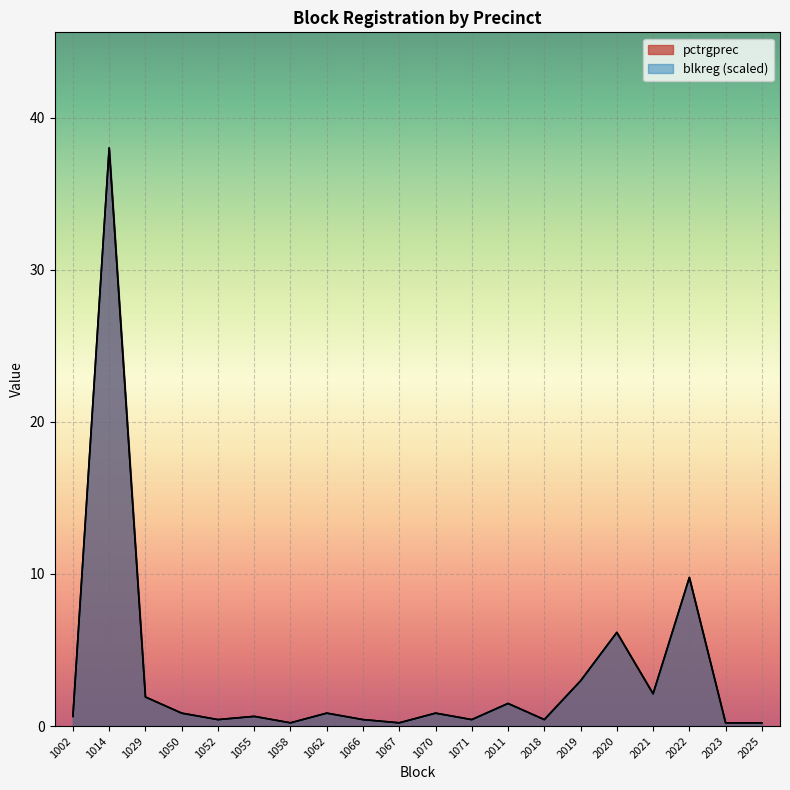

What is the average value of the blkreg series?

3.4